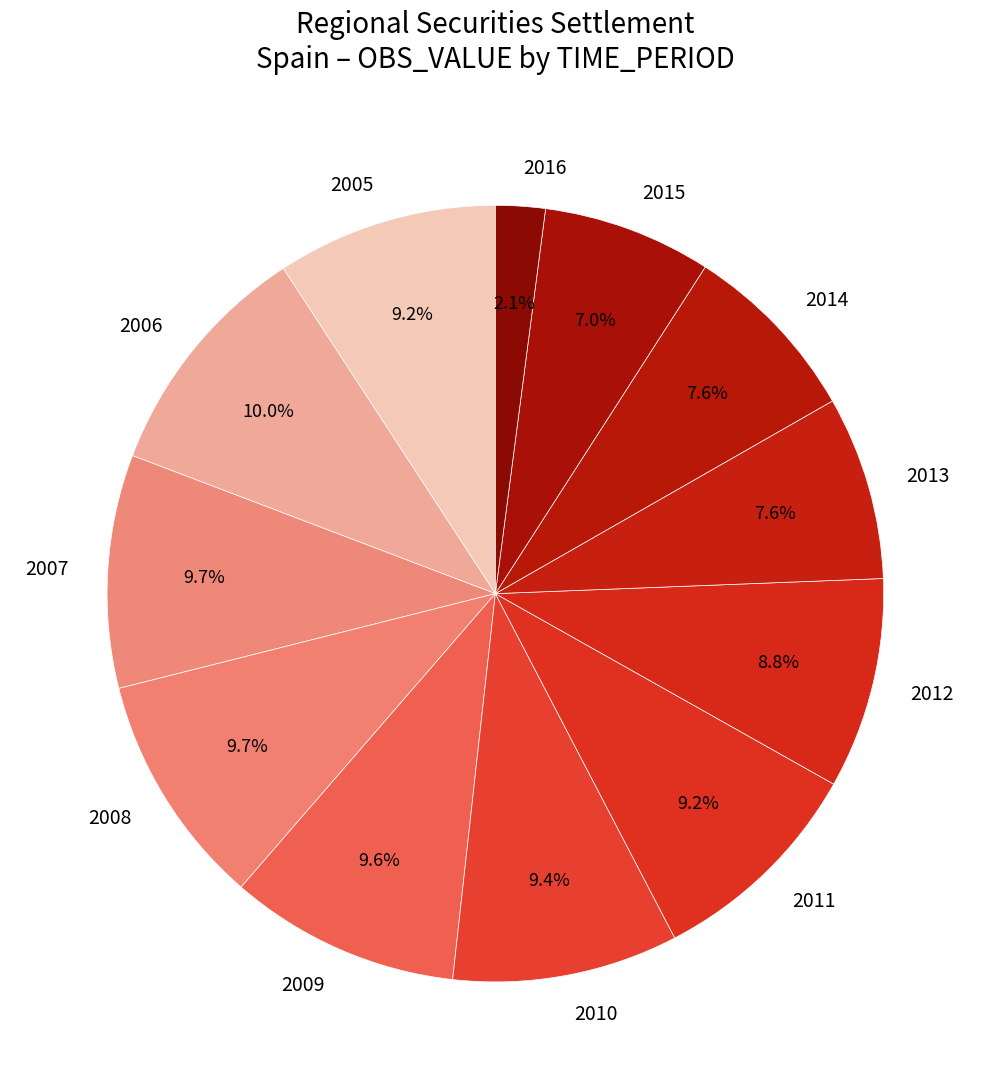

Which category has the smallest portion of the pie?

2016